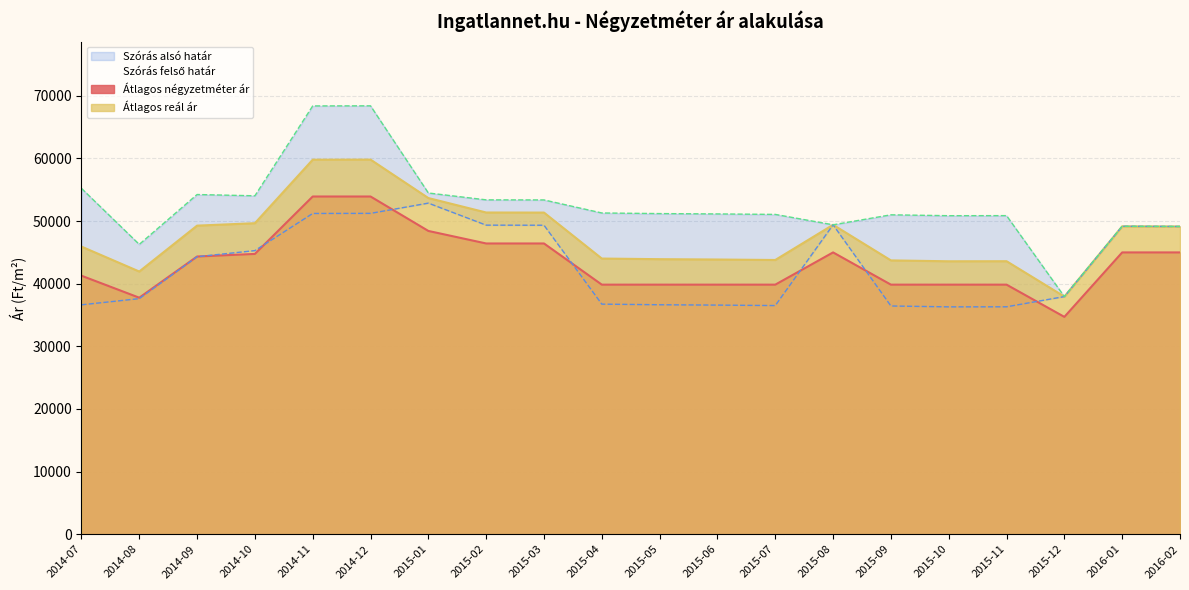

What is the difference between the second highest and second lowest values in the Átlagos reál ár series?

17857